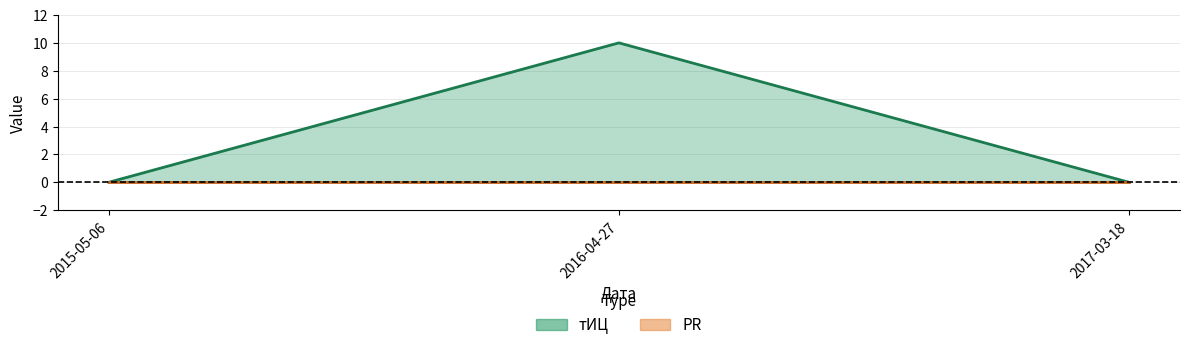

True or false: тИЦ (line) has a value of 10 at 2016-04-27.

True